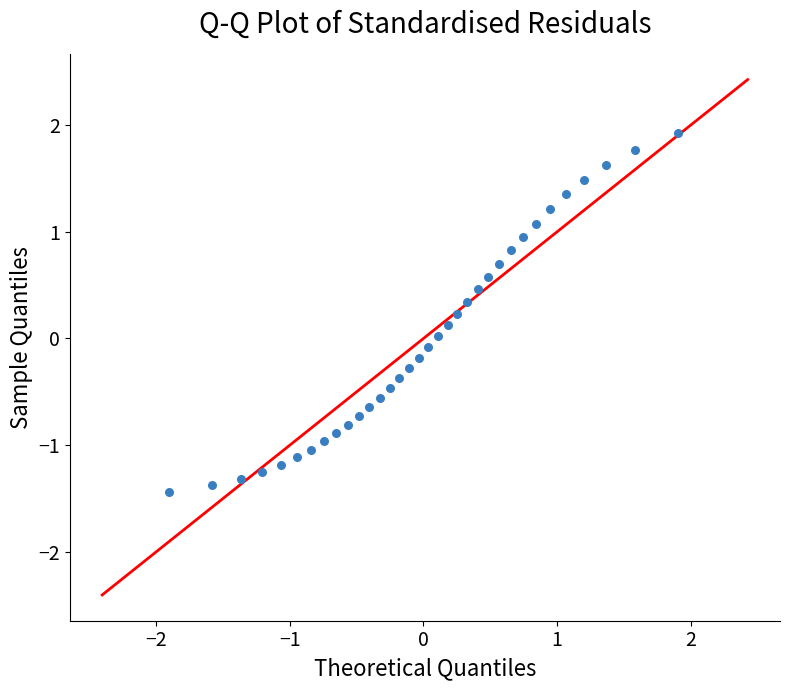

What is the range of X values (max minus min)?

3.8